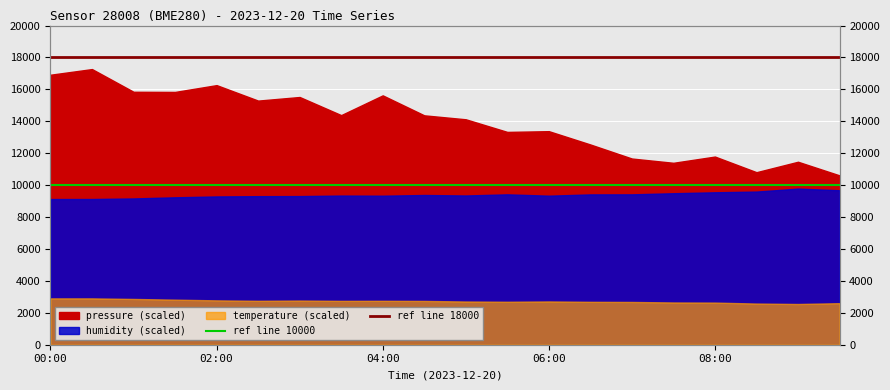

What is the value of the ref line 18000 point at the 1st from the left?

18000